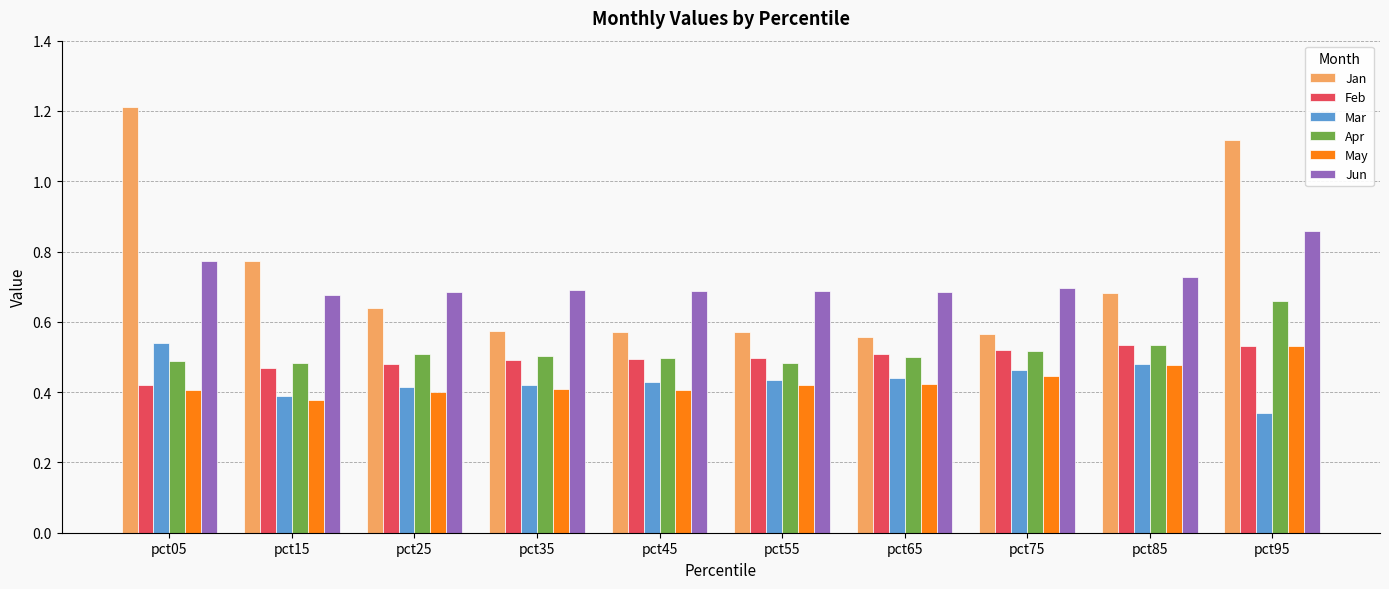

How many Jan values are between 0 and 1?

8